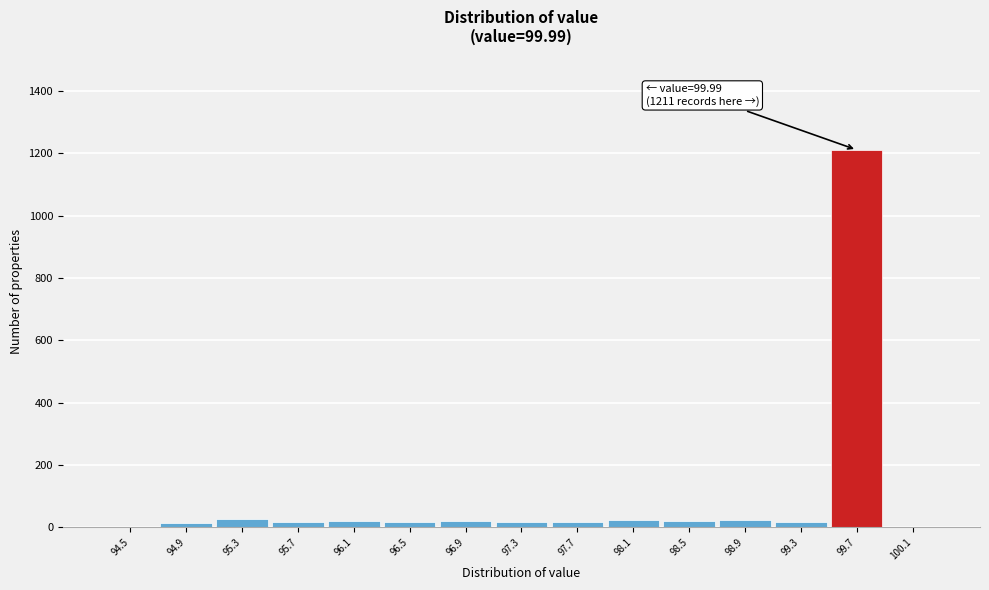

True or false: the data shows 16 at 95.7.

True